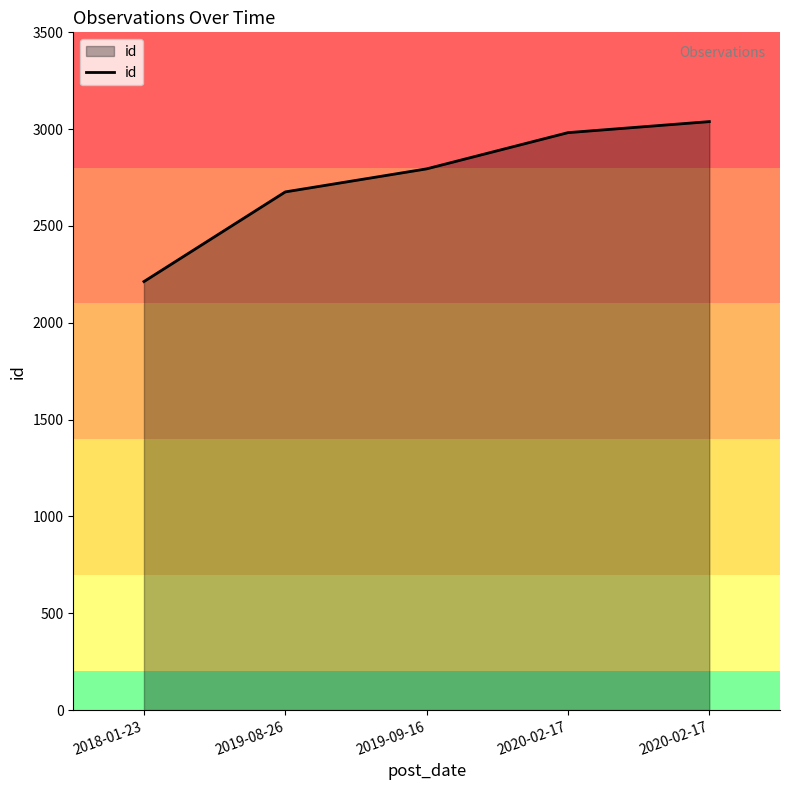

Does the chart display data point markers on the line(s)?

No